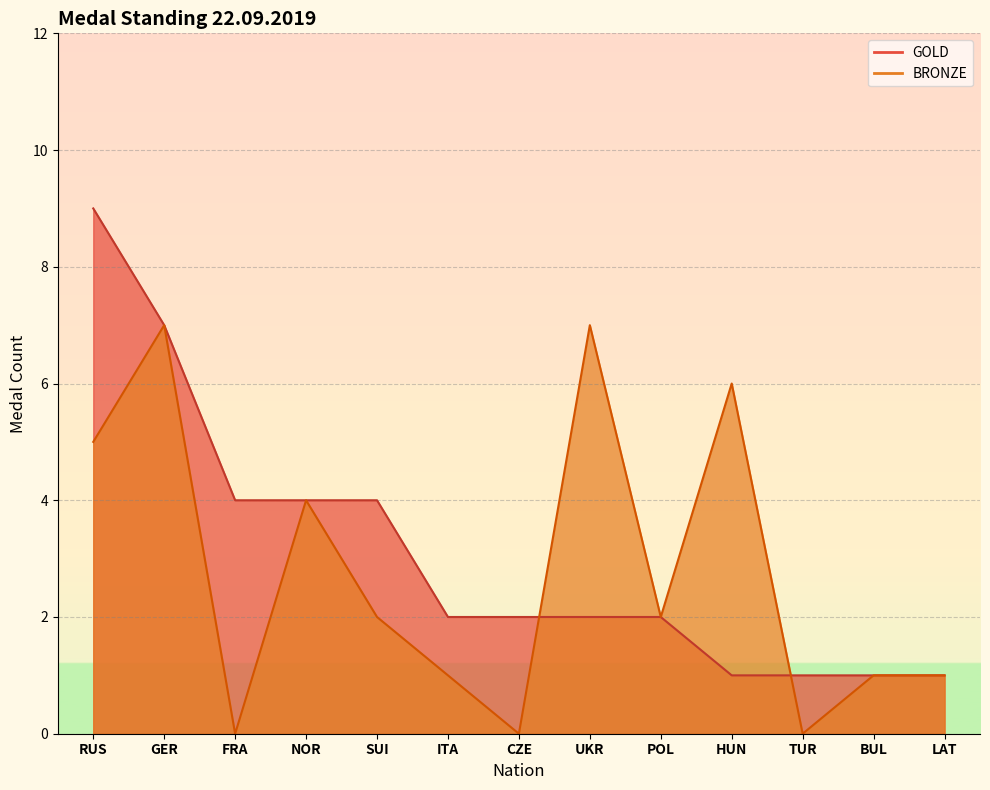

How many lines are shown in the chart?

2